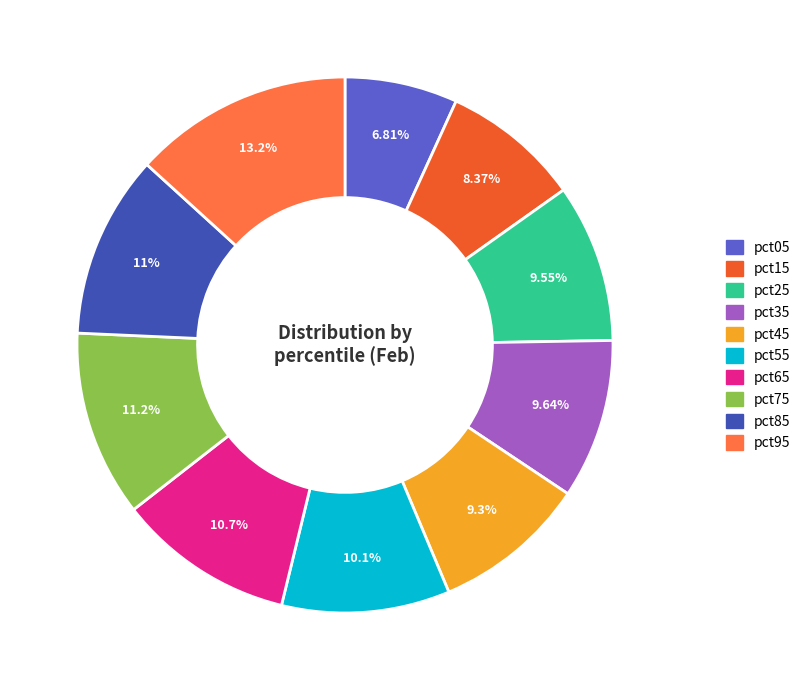

Rank the categories by value from highest to lowest.

pct95, pct75, pct85, pct65, pct55, pct35, pct25, pct45, pct15, pct05